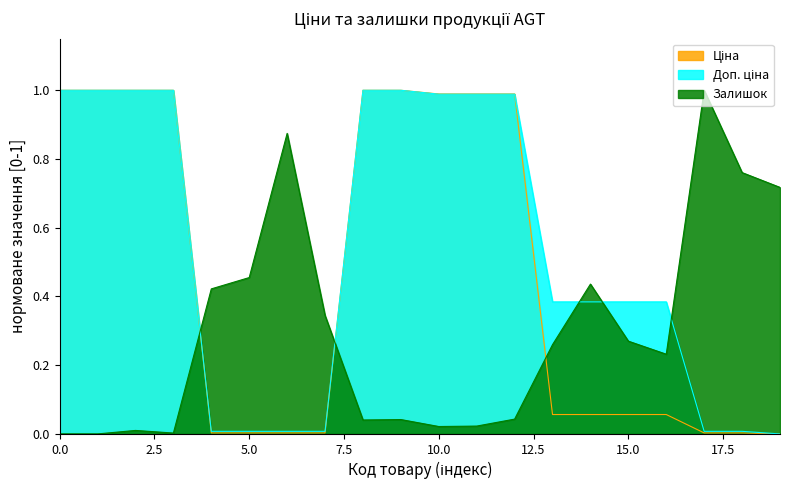

True or false: Ціна has more than 0 interior local peaks.

False